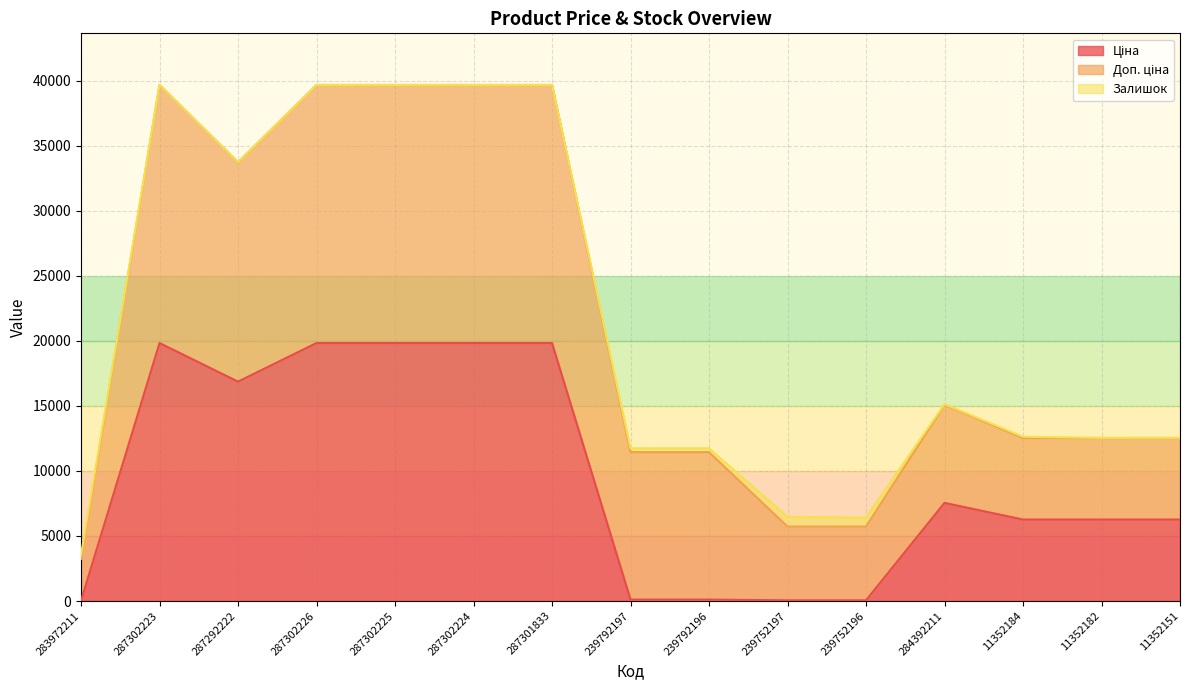

Between 283972211 and 287302224, which series saw the biggest shift?

Ціна